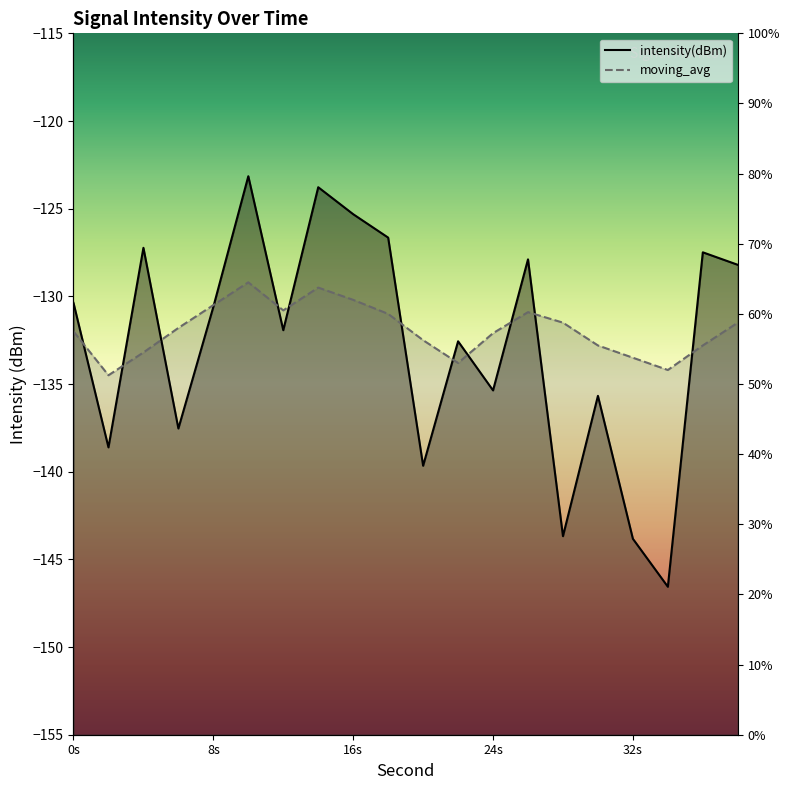

How many interior local valleys does the moving_avg series have?

4